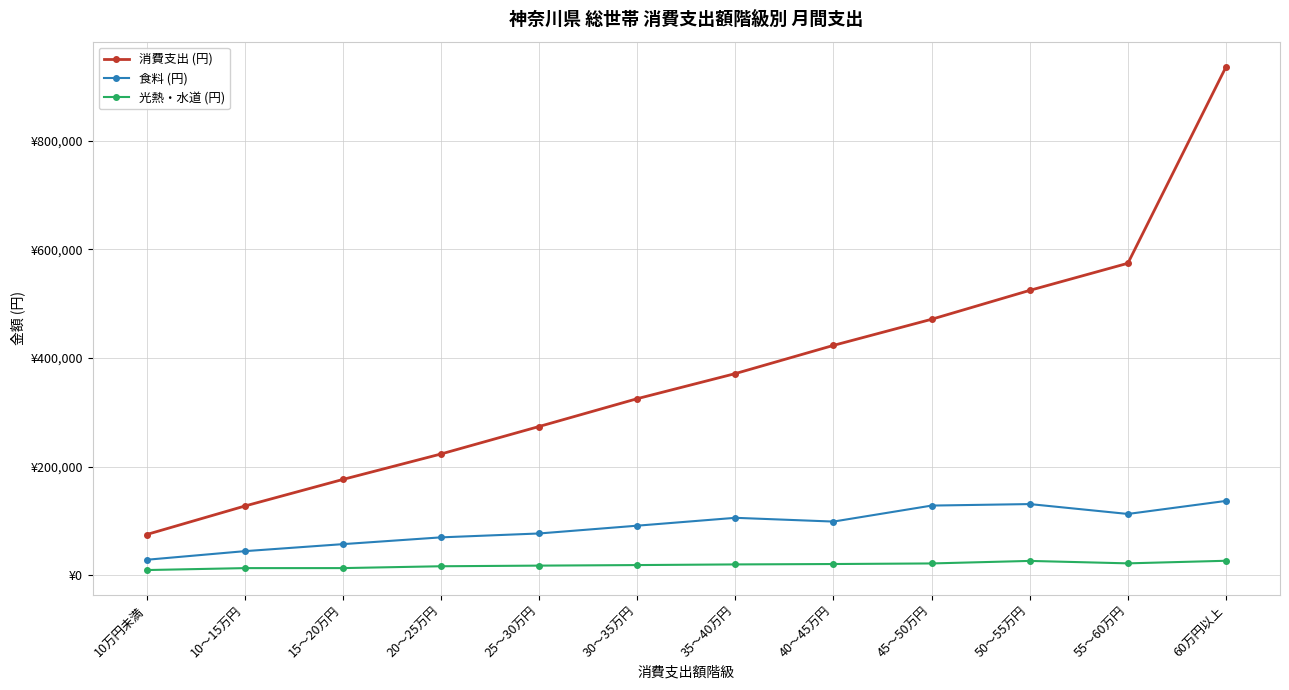

What is the maximum value for 消費支出 (円)?

935918